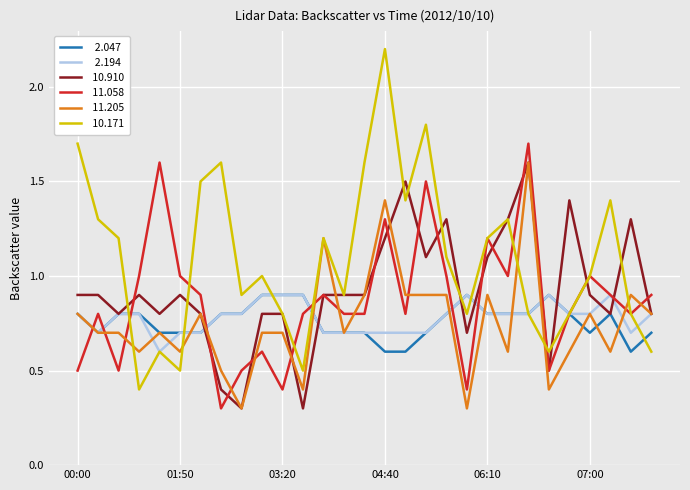

What is the greatest value displayed?

2.2